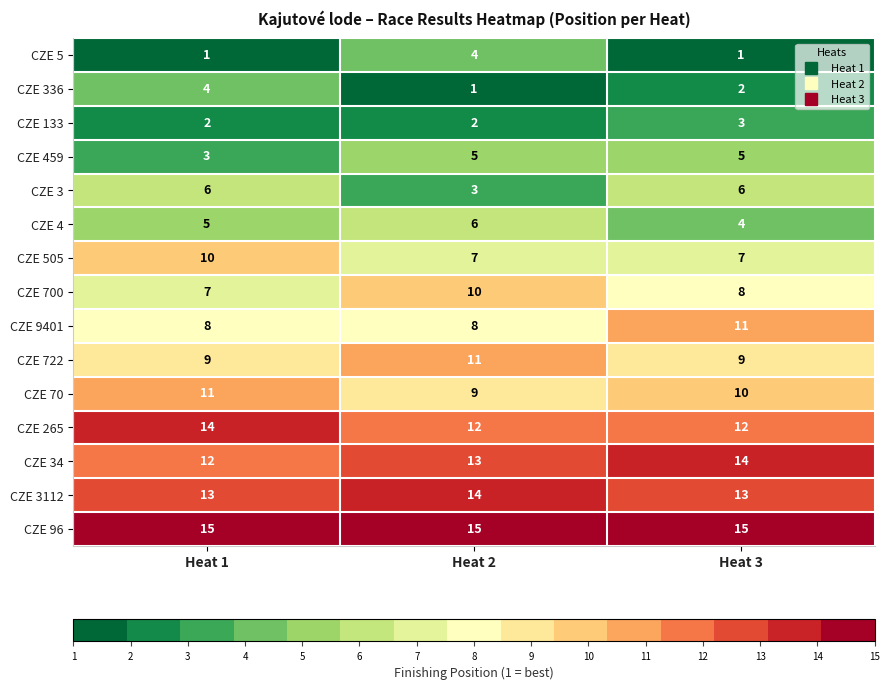

At Heat 3, list the series in order from largest to smallest.

CZE 96, CZE 34, CZE 3112, CZE 265, CZE 9401, CZE 70, CZE 722, CZE 700, CZE 505, CZE 3, CZE 459, CZE 4, CZE 133, CZE 336, CZE 5